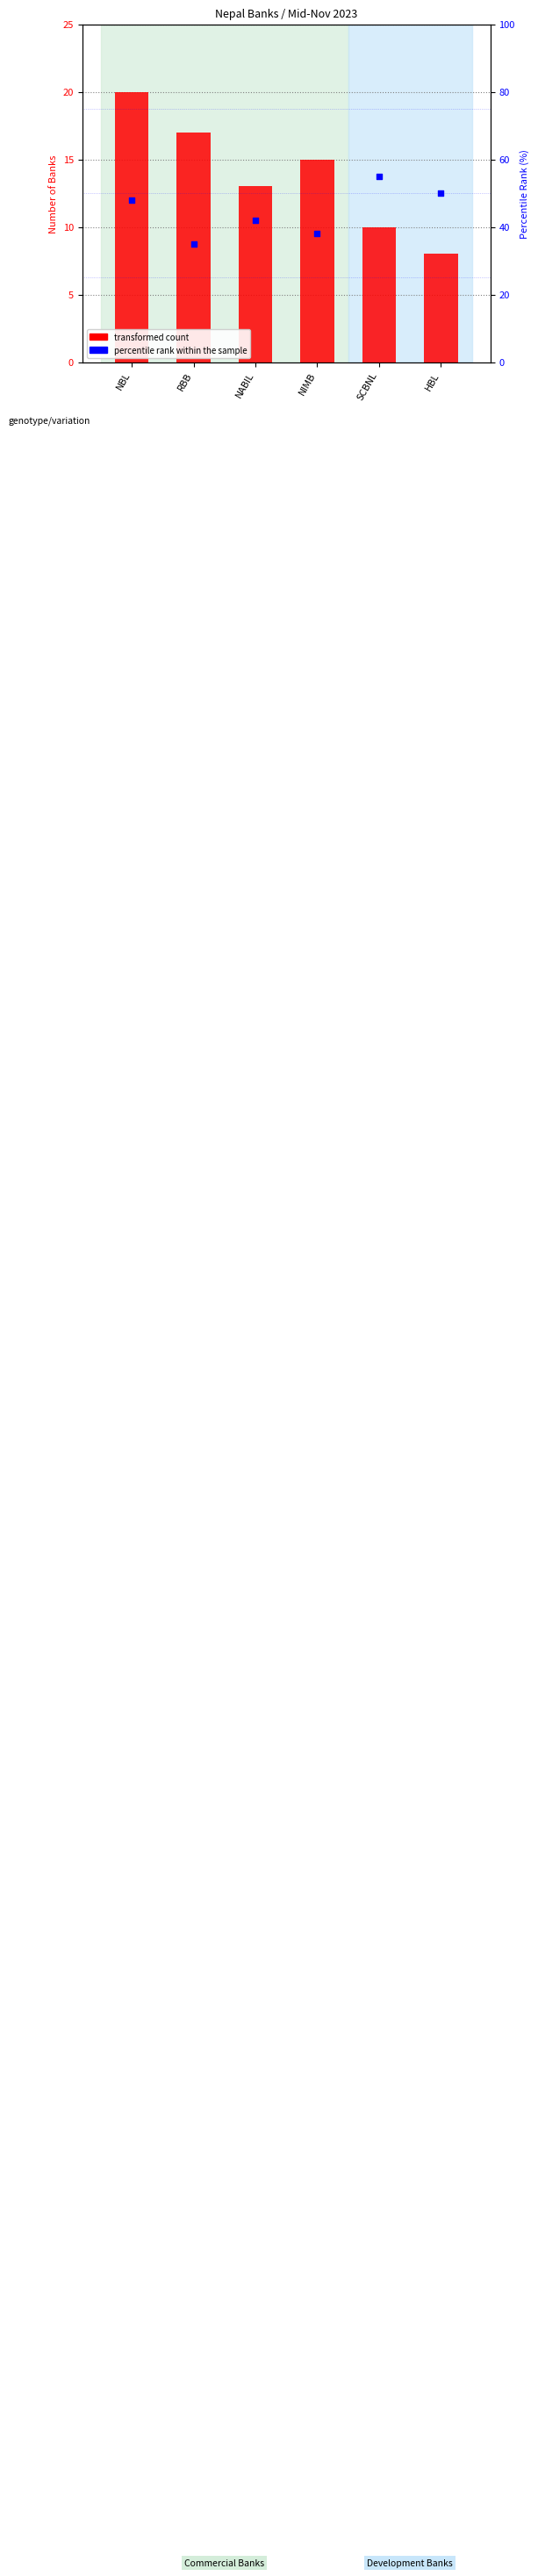

At which category is the sum across all series the highest?

NBL